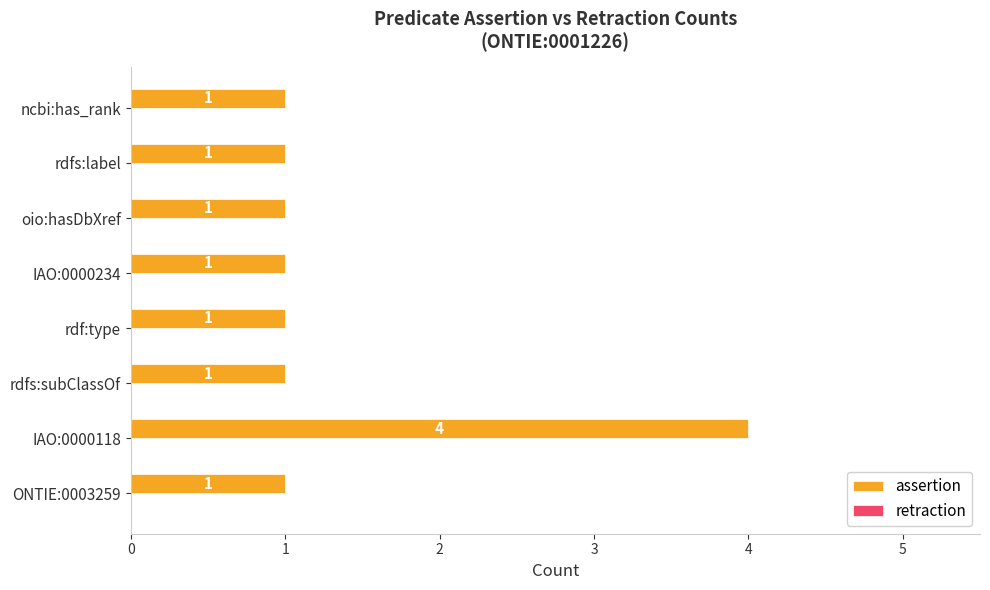

Approximately how many times larger is the value at rdfs:label compared to oio:hasDbXref?

1.0